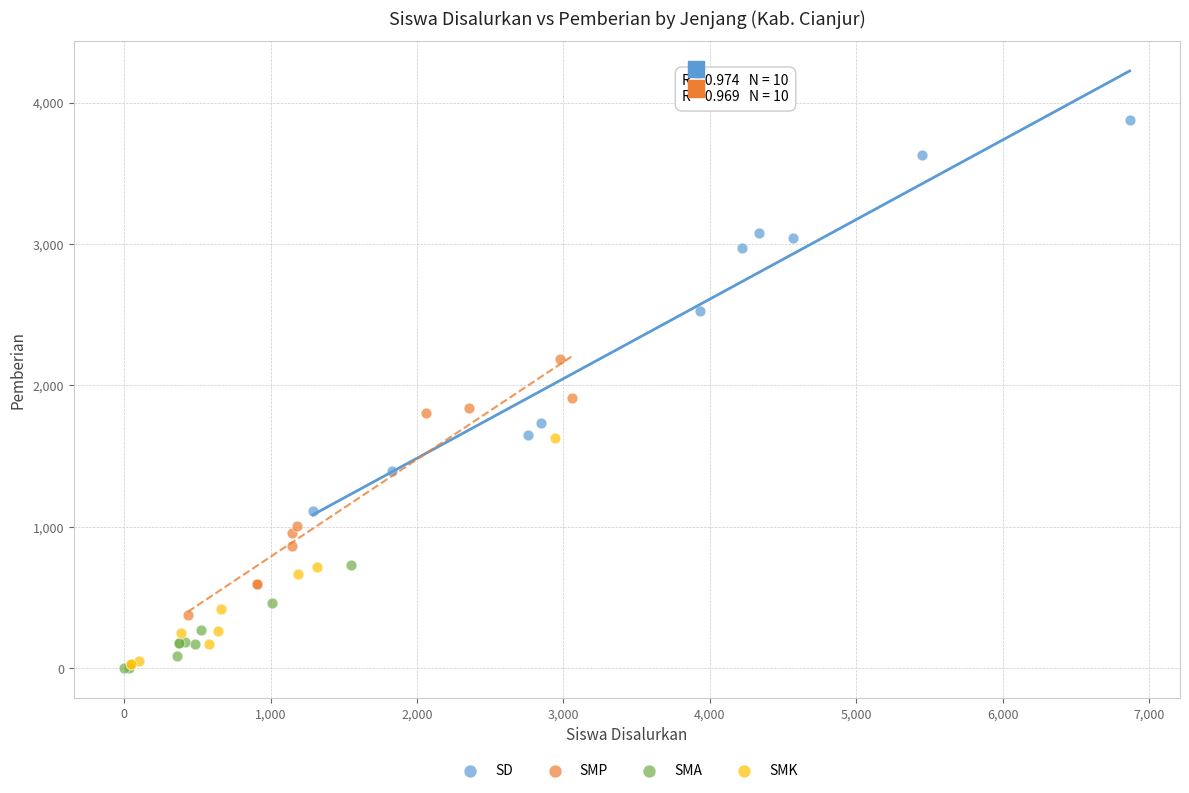

Which series has the largest Y range (max minus min)?

SD